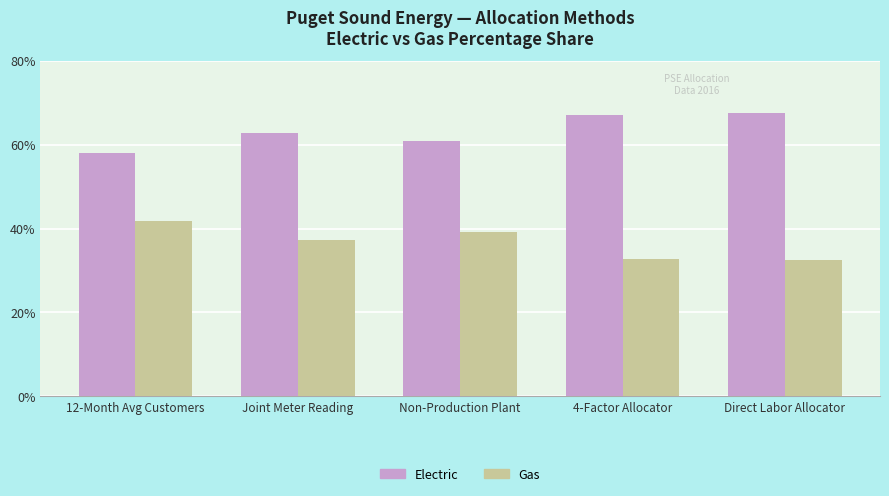

What is the difference between the highest and lowest values at 12-Month Avg Customers?

16.2